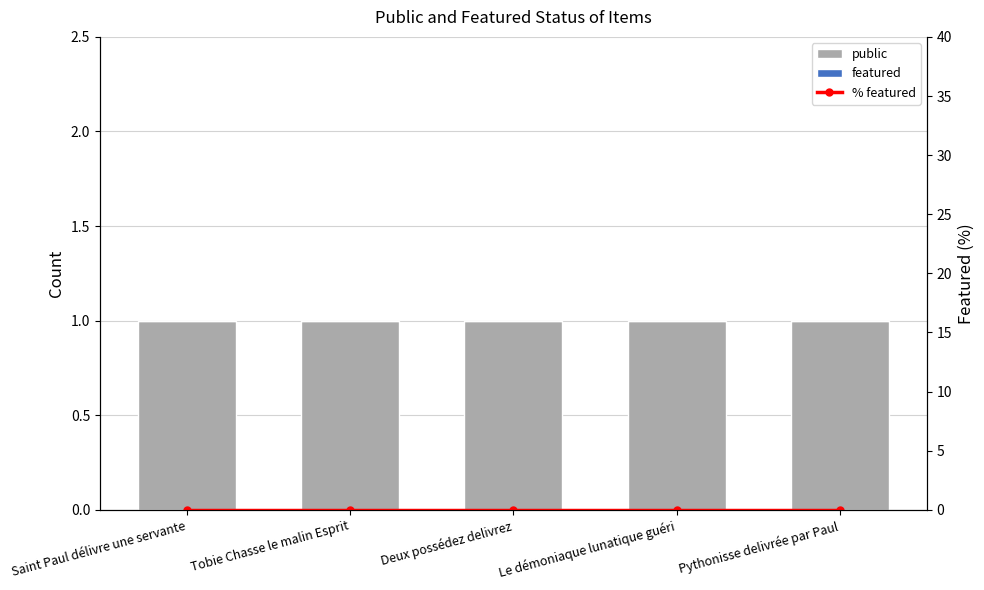

What position from the right is Pythonisse delivrée par Paul?

1